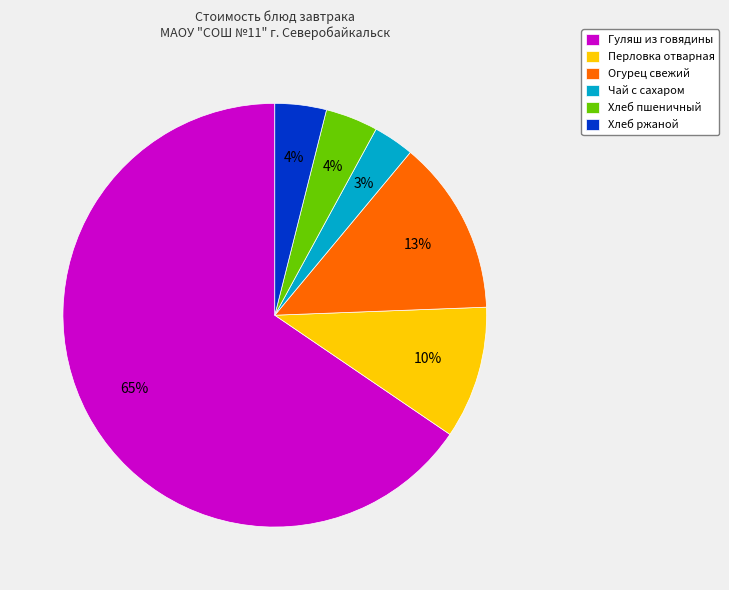

How many slices are in this pie chart?

6